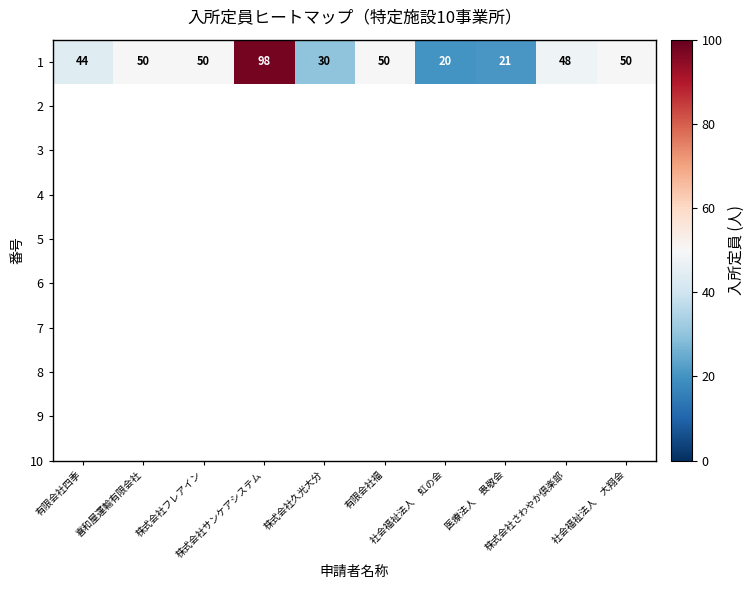

Which has a higher value, 株式会社さわやか倶楽部 or 株式会社サンケアシステム?

株式会社サンケアシステム